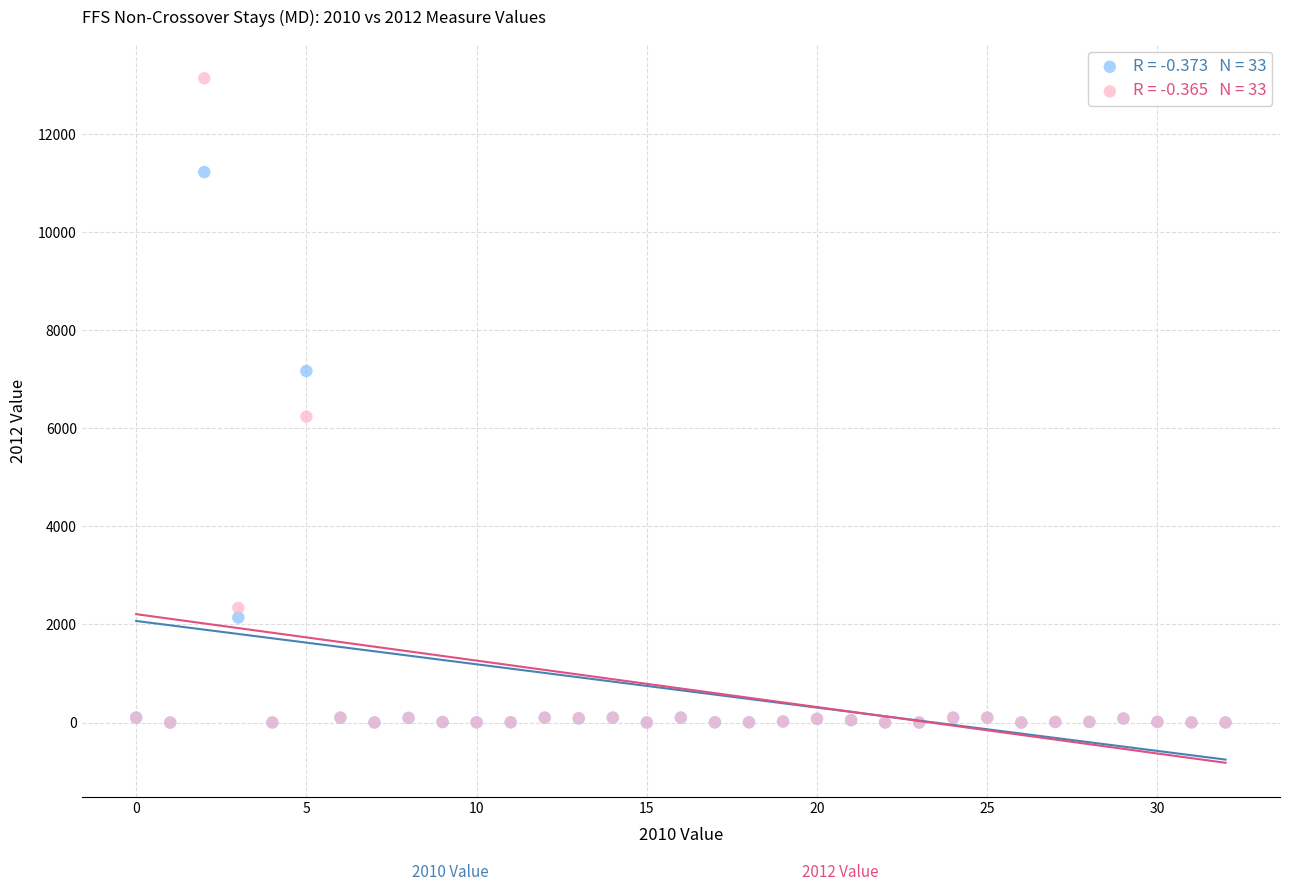

Across all series, what Y value is closest to 6568?

6238.8